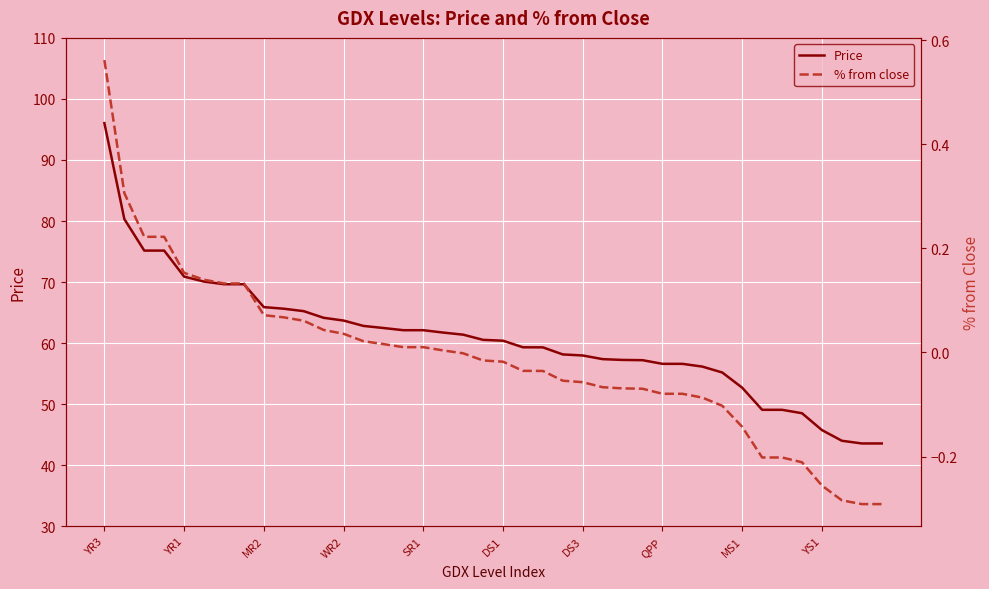

Reading left to right, extract all data points from this chart.

Price: 96.0	80.3	75.2	75.2	70.9	70.1	69.7	69.7	65.9	65.6	65.2	64.2	63.7	62.8	62.5	62.1	62.1	61.7	61.4	60.5	60.4	59.3	59.3	58.1	58.0	57.4	57.2	57.2	56.6	56.6	56.2	55.2	52.7	49.1	49.1	48.5	45.8	44.0	43.6	43.6
% from close: 0.6	0.3	0.2	0.2	0.2	0.1	0.1	0.1	0.1	0.1	0.1	0.0	0.0	0.0	0.0	0.0	0.0	0.0	-0.0	-0.0	-0.0	-0.0	-0.0	-0.1	-0.1	-0.1	-0.1	-0.1	-0.1	-0.1	-0.1	-0.1	-0.1	-0.2	-0.2	-0.2	-0.3	-0.3	-0.3	-0.3